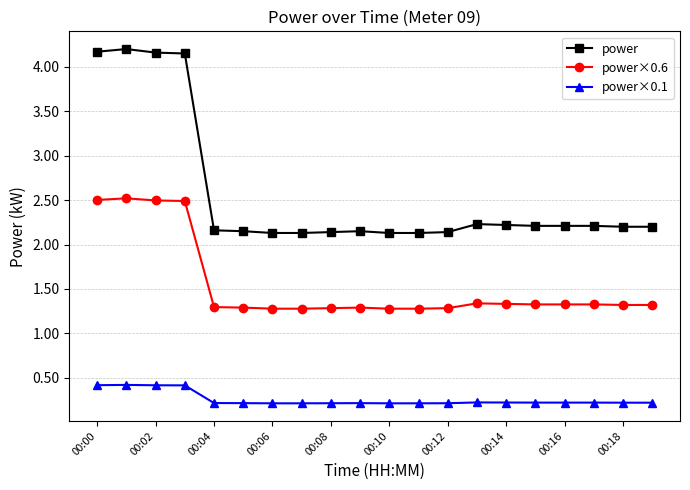

True or false: power×0.6 and power×0.1 intersect in this chart.

False